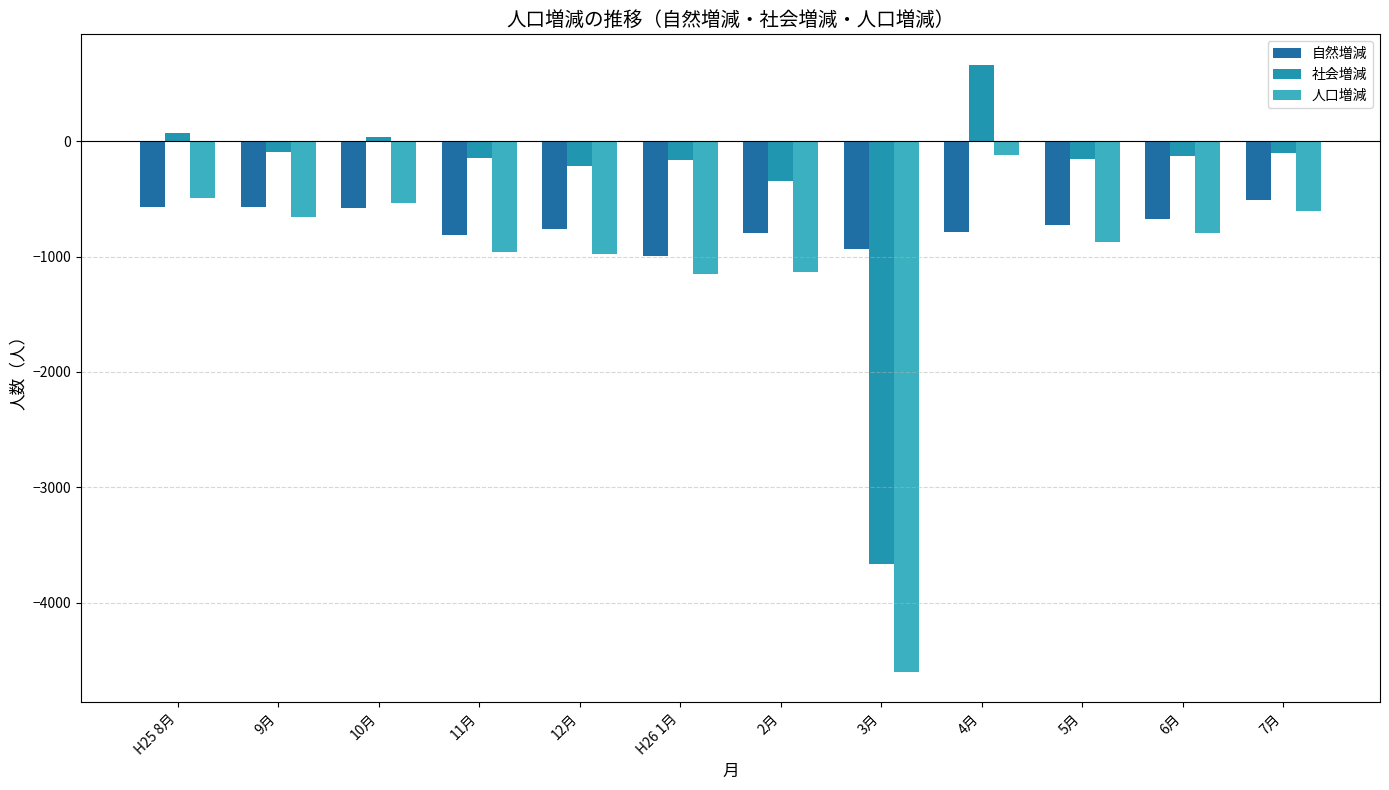

At which label does 社会増減 first exceed -126?

H25 8月